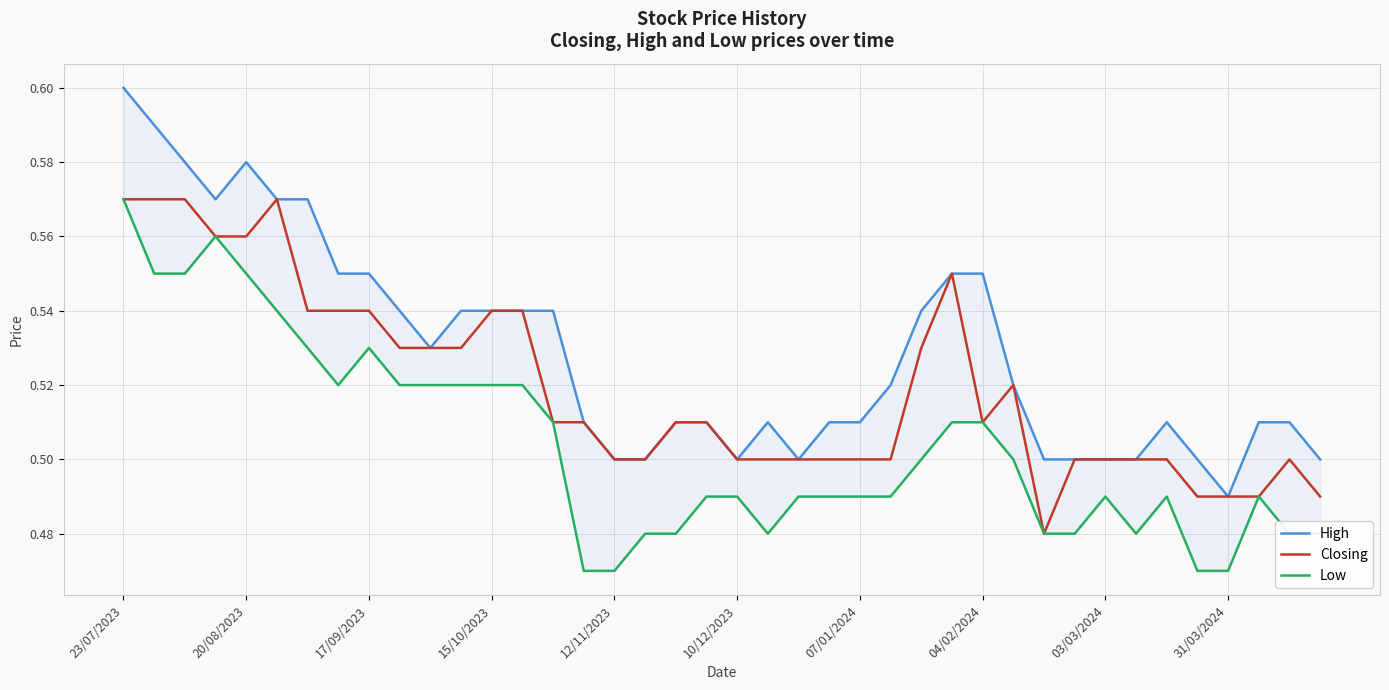

True or false: Closing has a value of 0.9 at 03/03/2024.

False